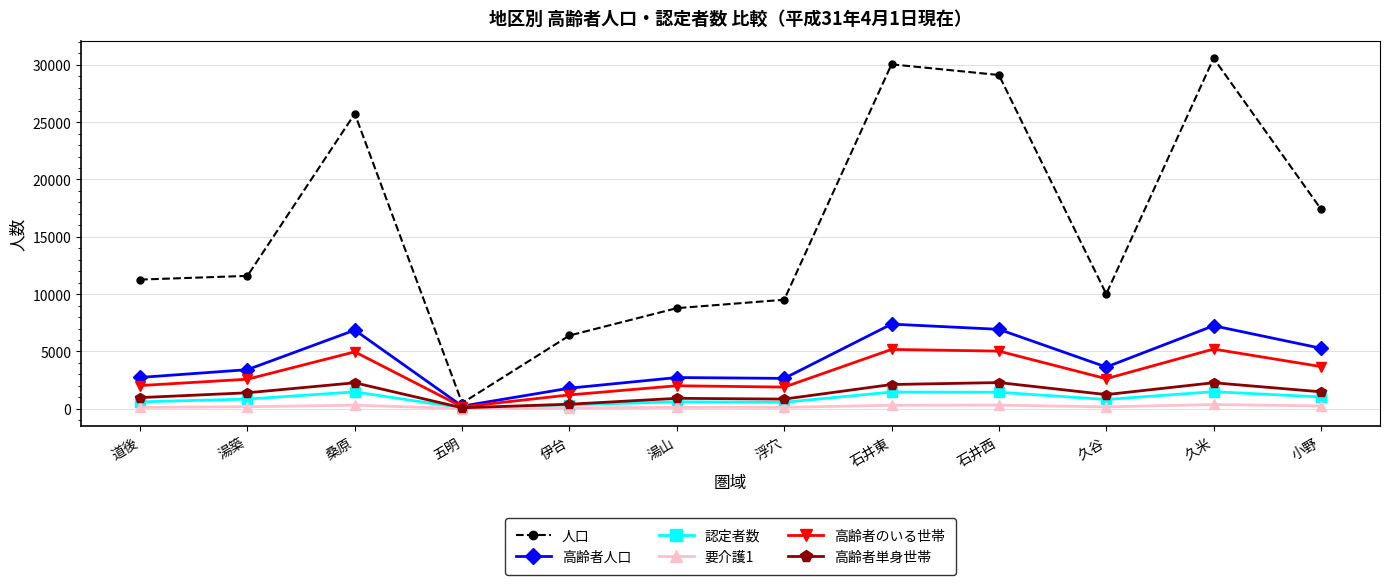

What is the label of the 4th point from the right?

石井西